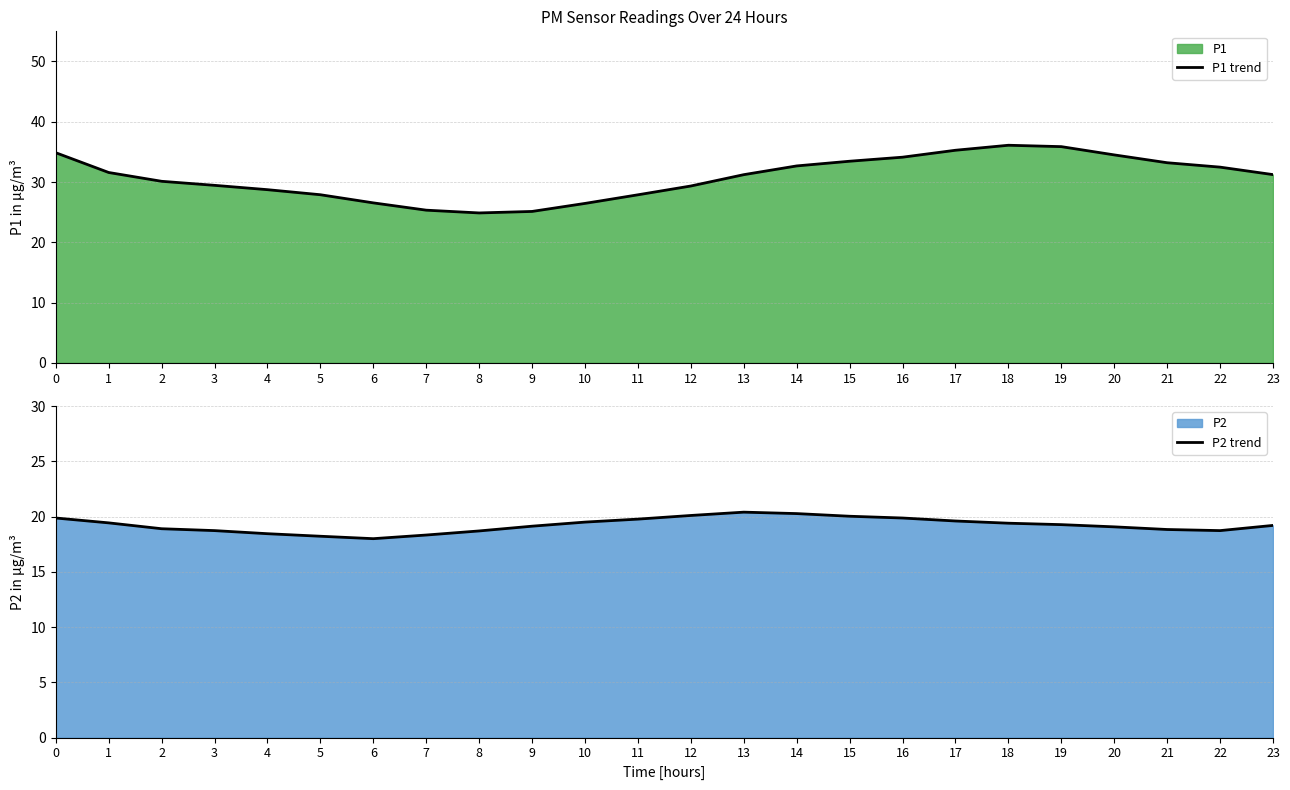

Between 14 and 7, which is larger?

14